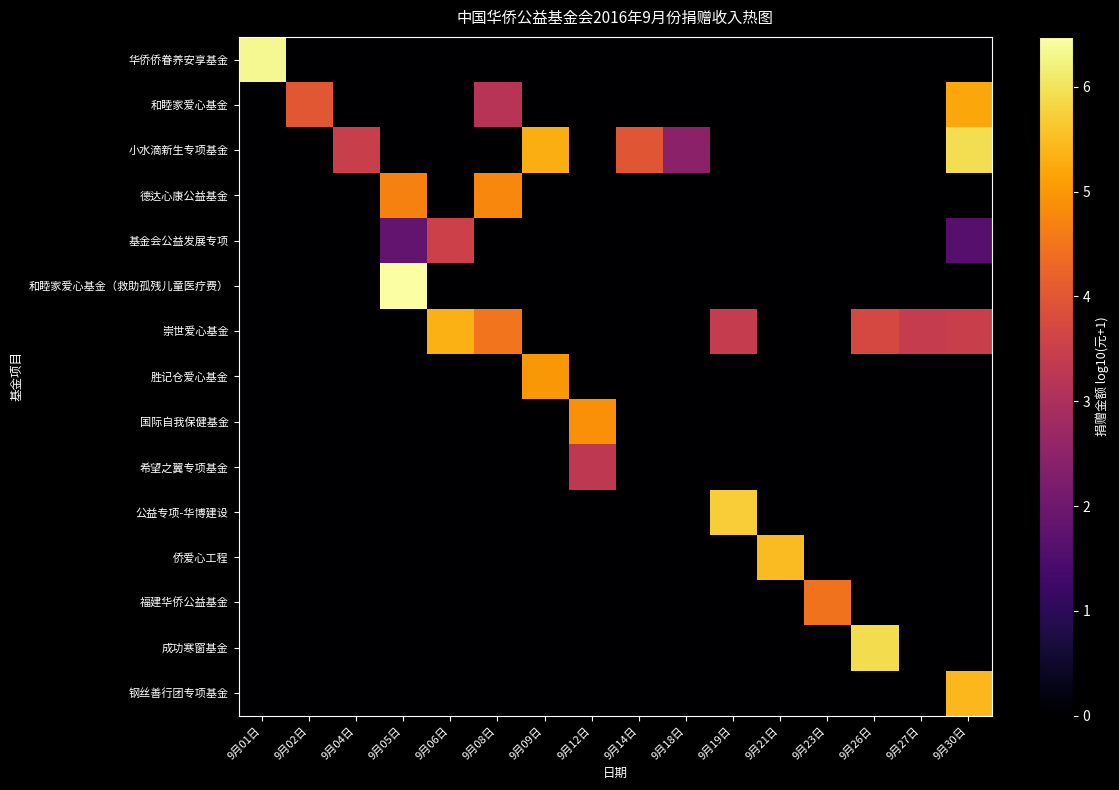

Between 9月05日 and 9月14日, which is larger?

9月05日